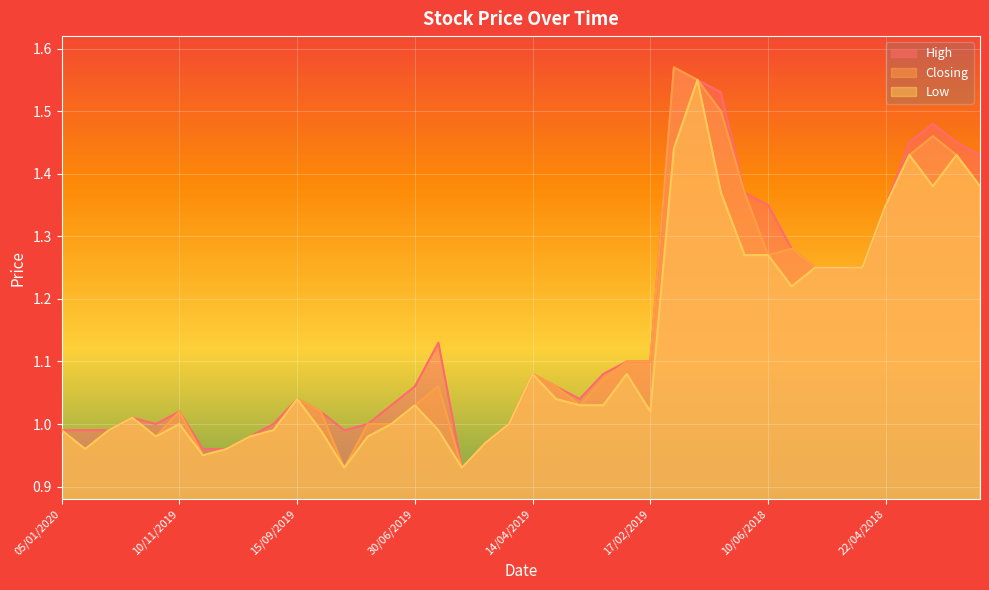

At which category does the chart reach its minimum across all series?

16/06/2019